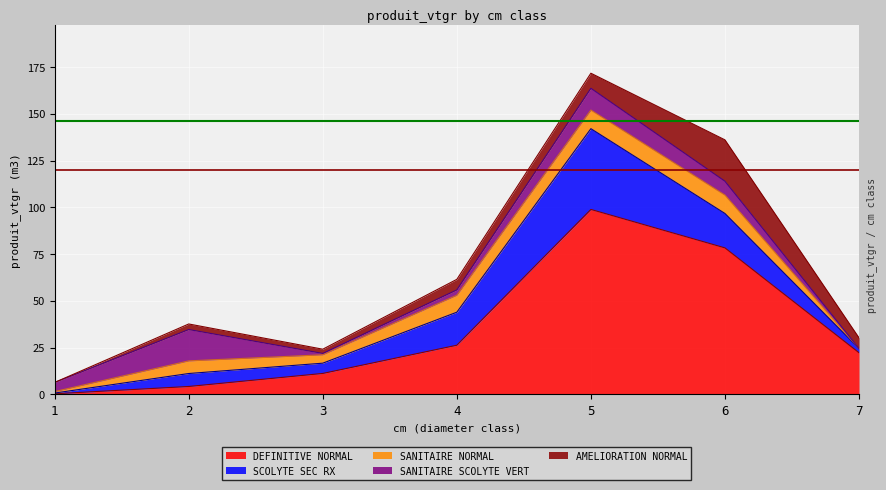

Reading left to right, transcribe all the data shown in this chart.

DEFINITIVE NORMAL: 0.4	4.3	11.2	26.3	98.9	78.3	22.3
SCOLYTE SEC RX: 0.4	6.9	5.5	17.7	43.2	18.4	2.2
SANITAIRE NORMAL: 0.8	6.8	4.5	9.1	10.0	9.8	0.0
SANITAIRE SCOLYTE VERT: 4.9	16.8	0.7	2.9	11.6	7.4	0.0
AMELIORATION NORMAL: 0.0	3.0	2.2	5.6	8.1	22.1	5.7